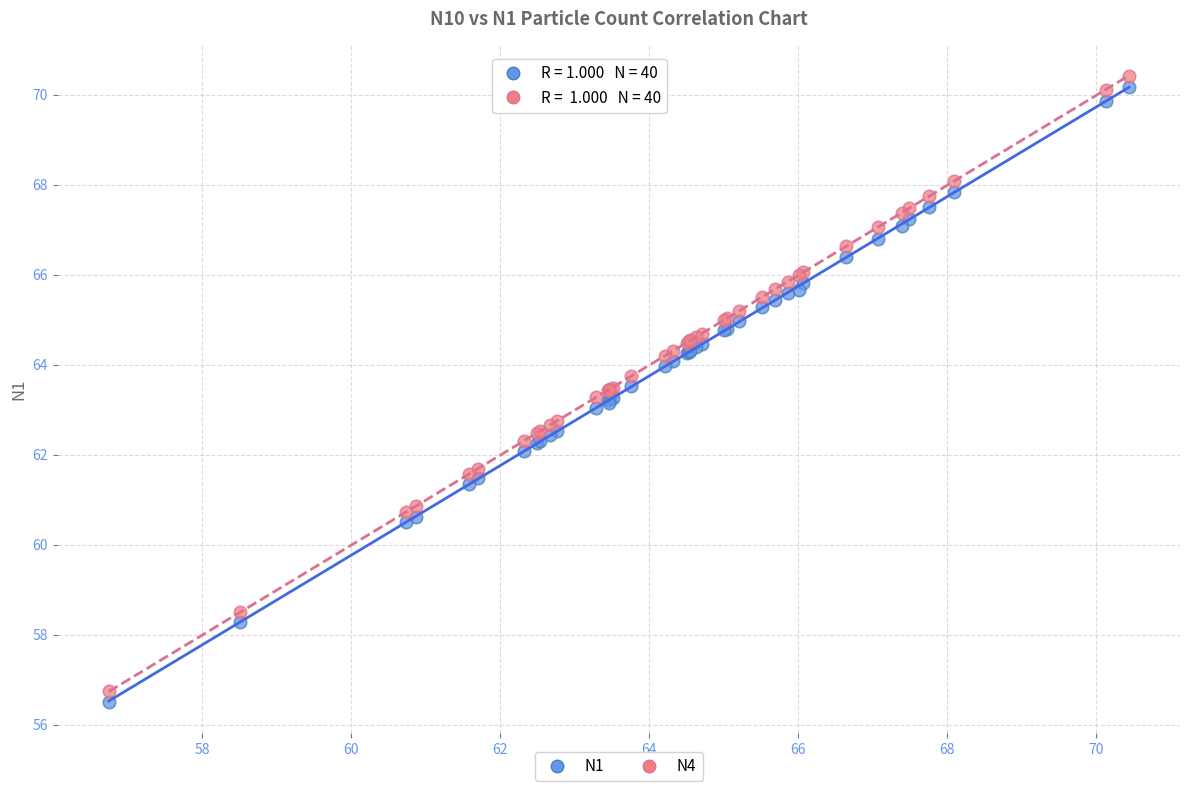

Which series has the largest Y range (max minus min)?

N4